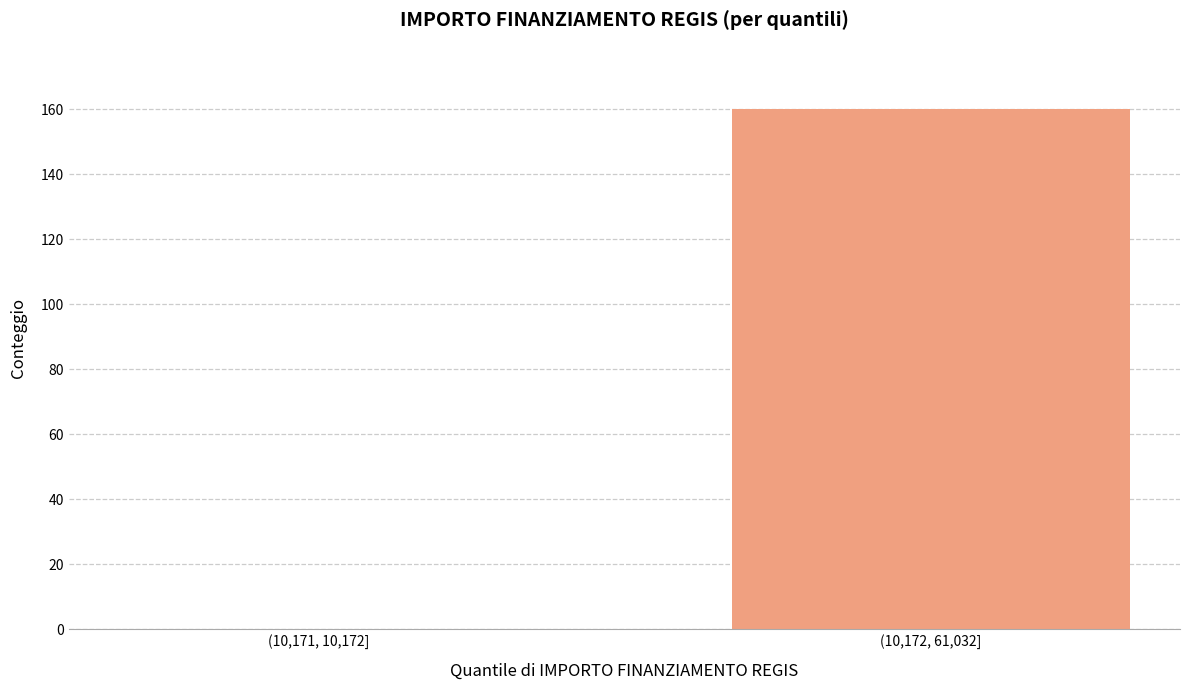

Reading left to right, list all the values displayed in this chart.

(10,171, 10,172]=0	(10,172, 61,032]=160